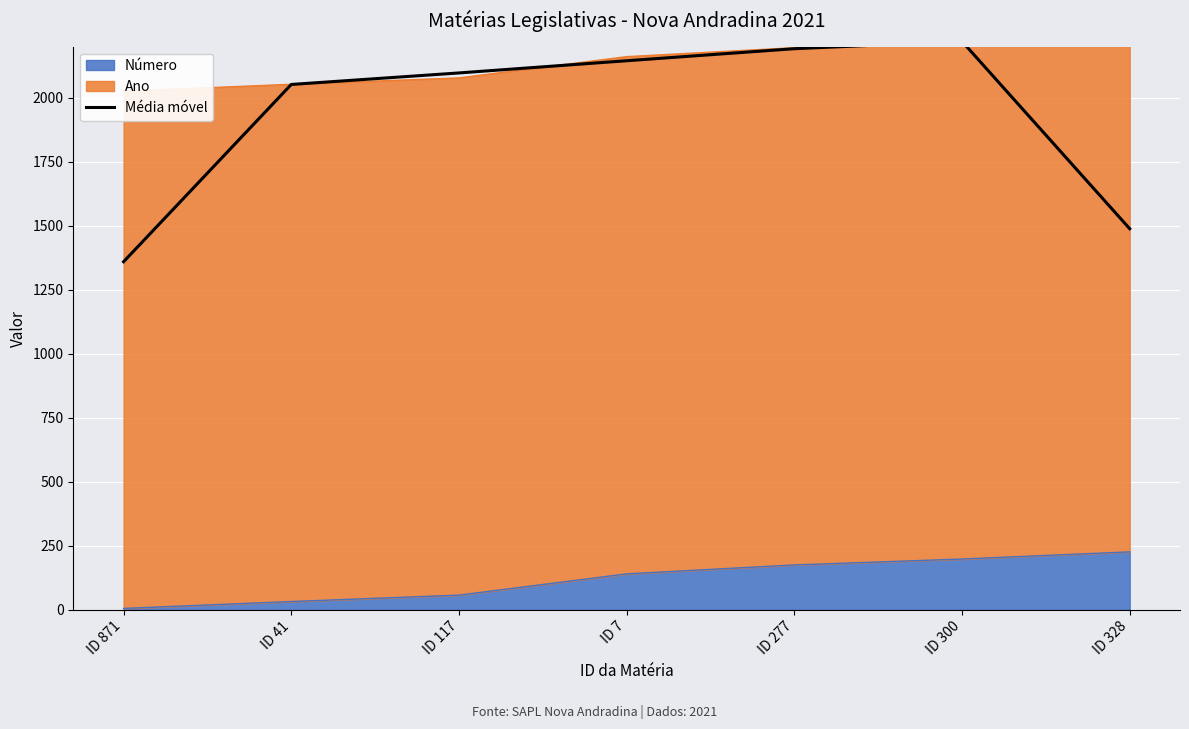

What is the change in value from ID 117 to ID 277?

+94.7